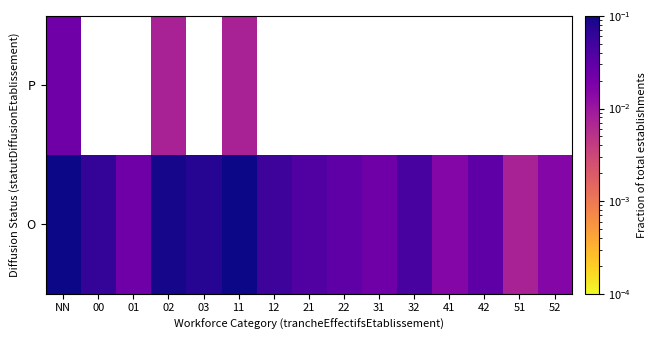

True or false: O has a value of 0.1 at 21.

False